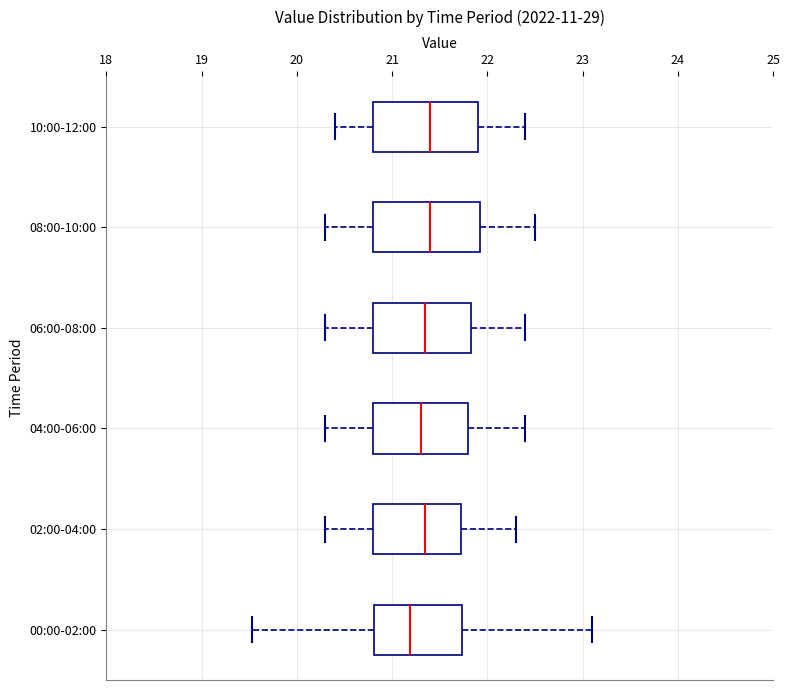

Reading bottom to top, transcribe this box plot: for each box, give where its median line is, the range the box spans, and where its two whiskers end, as read against the x-axis. The values are not printed on the chart, so give them approximately, as read against the axis.

00:00-02:00: median 21.2, box 20.8 to 21.7, whiskers 19.5 to 23.1
02:00-04:00: median 21.4, box 20.8 to 21.7, whiskers 20.3 to 22.3
04:00-06:00: median 21.3, box 20.8 to 21.8, whiskers 20.3 to 22.4
06:00-08:00: median 21.4, box 20.8 to 21.8, whiskers 20.3 to 22.4
08:00-10:00: median 21.4, box 20.8 to 21.9, whiskers 20.3 to 22.5
10:00-12:00: median 21.4, box 20.8 to 21.9, whiskers 20.4 to 22.4